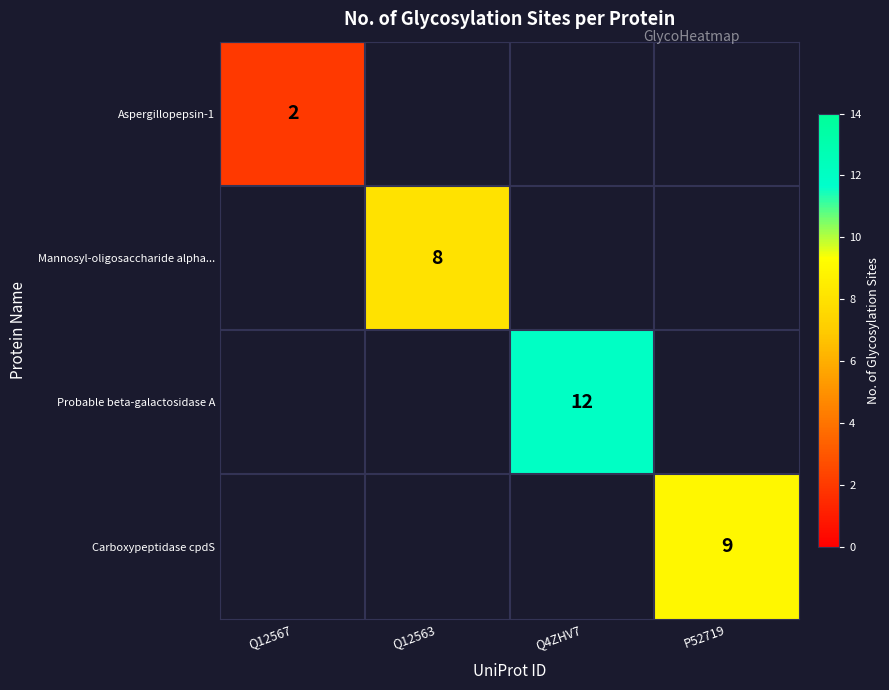

The Mannosyl-oligosaccharide alpha... series shows 14 at Q12563. True or false?

False